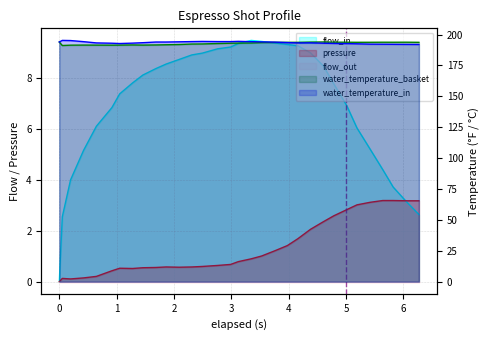

Reading left to right, extract all data points from this chart.

water_temperature_basket: 194.0	191.2	191.4	191.5	191.5	191.4	191.5	191.6	191.5	191.6	191.8	192.0	192.3	192.4	192.8	193.0	193.1	193.2	193.5	193.7	193.8	193.7	193.9	194.0	193.9	193.8	193.8	193.8	193.8	193.8	193.8	193.8
water_temperature_in: 194.0	195.3	195.2	194.3	193.3	193.0	192.8	193.1	193.4	194.0	194.0	194.2	194.3	194.5	194.3	194.3	194.5	194.3	194.1	193.9	193.5	193.3	193.3	193.0	192.8	192.7	192.5	192.2	192.2	192.1	192.1	192.0
pressure: 0.0	0.1	0.1	0.1	0.2	0.4	0.5	0.5	0.6	0.6	0.6	0.6	0.6	0.6	0.6	0.7	0.8	0.9	1.0	1.2	1.4	1.7	2.1	2.4	2.6	2.8	3.0	3.1	3.2	3.2	3.2	3.2
flow_in: 0.0	2.5	4.0	5.2	6.1	6.8	7.4	7.8	8.1	8.4	8.6	8.7	8.9	9.0	9.2	9.2	9.4	9.5	9.4	9.4	9.3	9.3	9.0	8.5	7.8	6.9	6.0	5.2	4.4	3.7	3.2	2.6